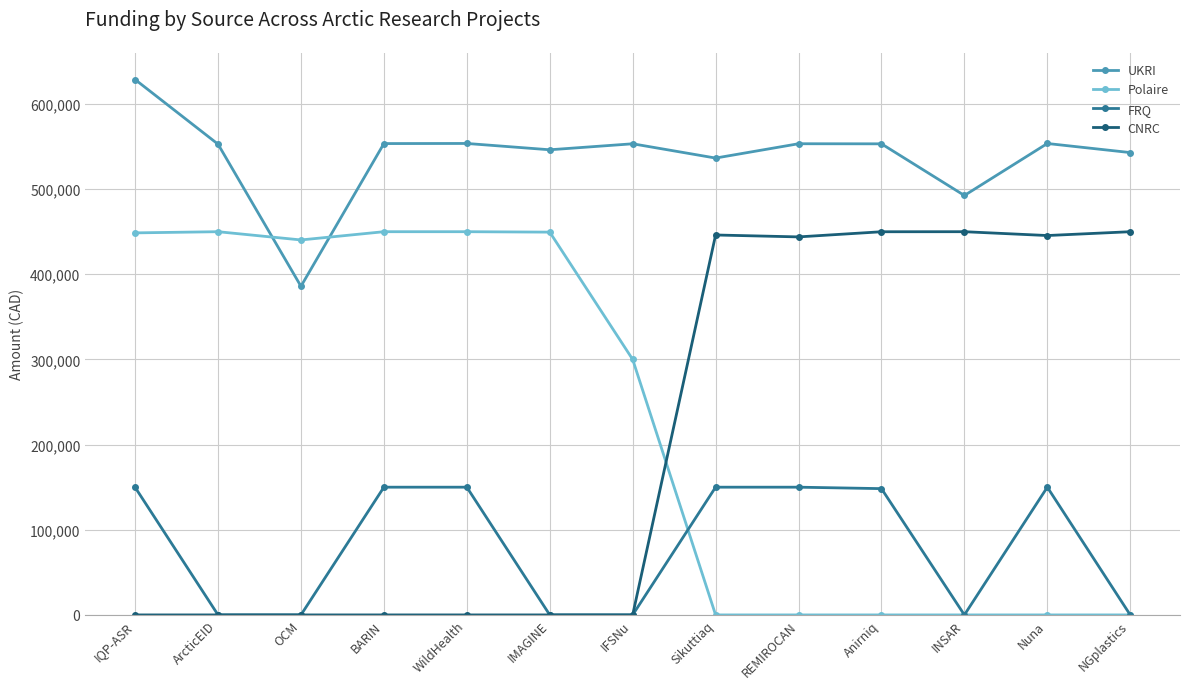

What is the label of the 7th point from the left?

IFSNu